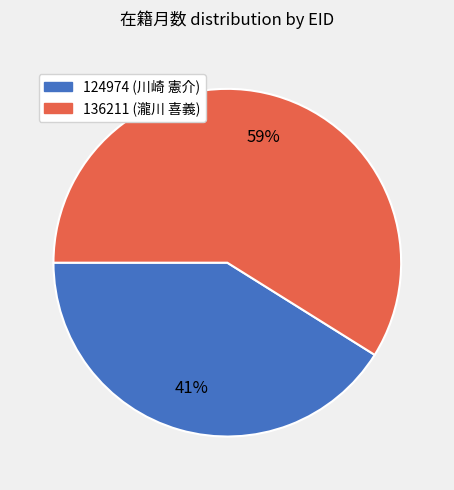

To the nearest percent, what is the difference between the 124974 and 136211 slice percentages?

18%